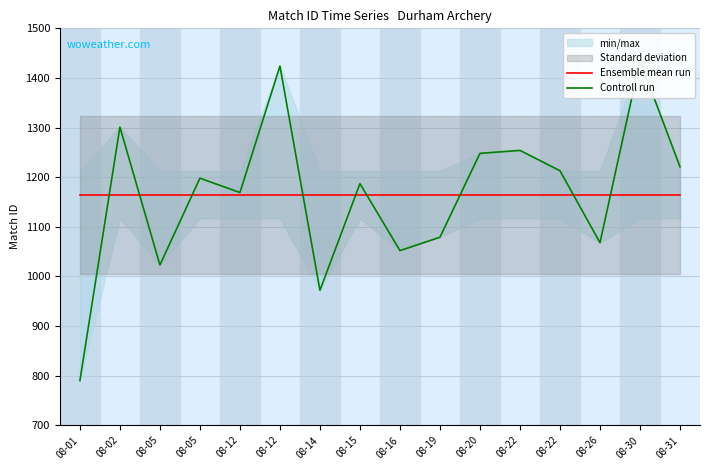

What is the highest value of the Ensemble mean run series?

1164.6